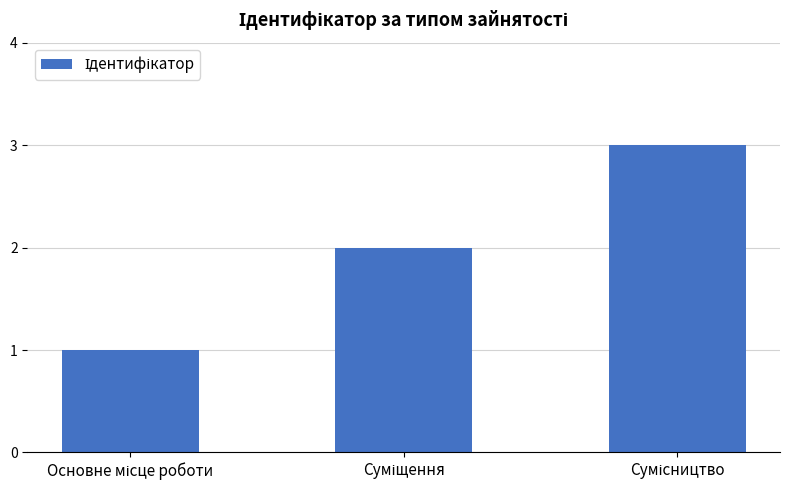

What is the value of the 3rd bar from the left?

3